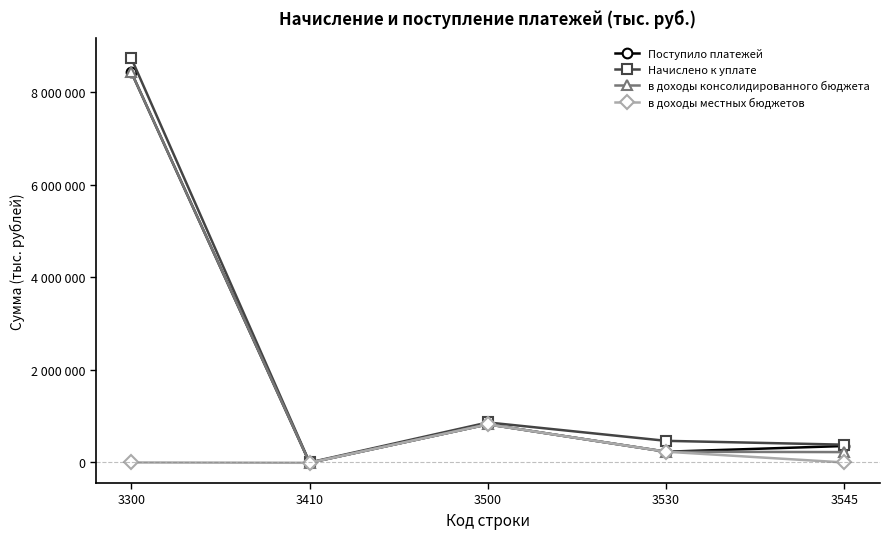

Reading left to right, transcribe all the data shown in this chart.

Поступило платежей: 3300=8433485	3410=-7122	3500=823930	3530=232370	3545=355752
Начислено к уплате: 3300=8734786	3410=465	3500=864766	3530=467511	3545=384499
в доходы консолидированного бюджета: 3300=8433593	3410=-7122	3500=823939	3530=232370	3545=224124
в доходы местных бюджетов: 3300=0	3410=-7122	3500=823965	3530=232370	3545=0